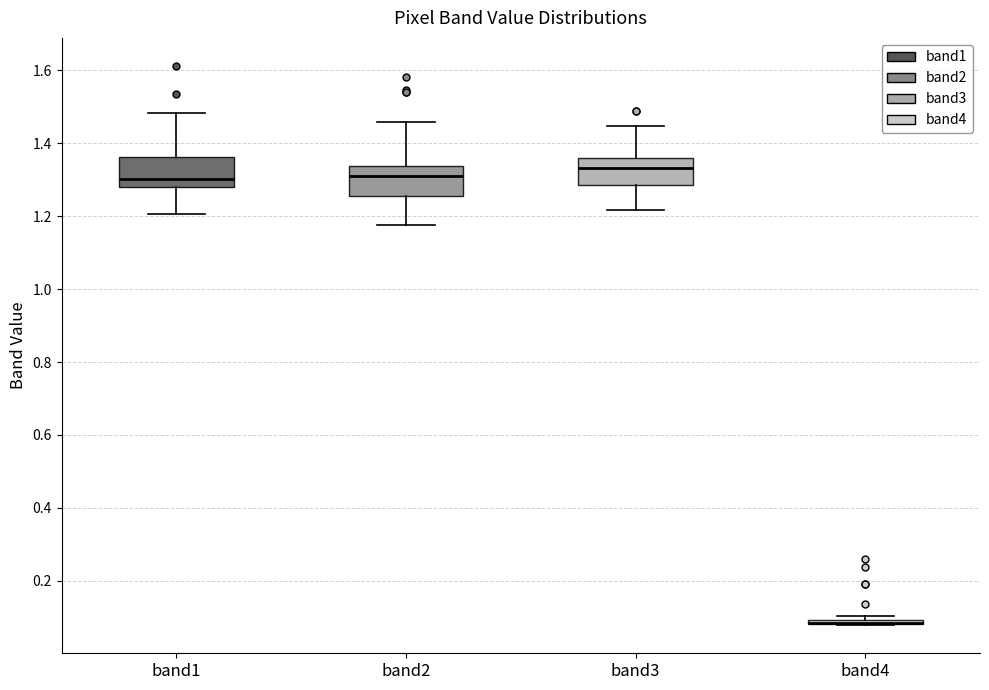

Reading left to right, read every box against the y-axis: the position of its median line, the range the box covers, and the ends of its whiskers. The values are not printed on the chart, so give them approximately, as read against the axis.

band1: median 1.30, box 1.28 to 1.36, whiskers 1.20 to 1.48
band2: median 1.30, box 1.26 to 1.34, whiskers 1.18 to 1.46
band3: median 1.34, box 1.28 to 1.36, whiskers 1.22 to 1.44
band4: box collapsed to a line at 0.08, whiskers 0.08 to 0.10